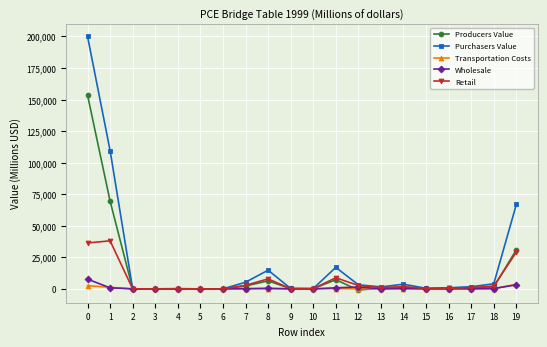

Which series has the widest spread of values?

Purchasers Value